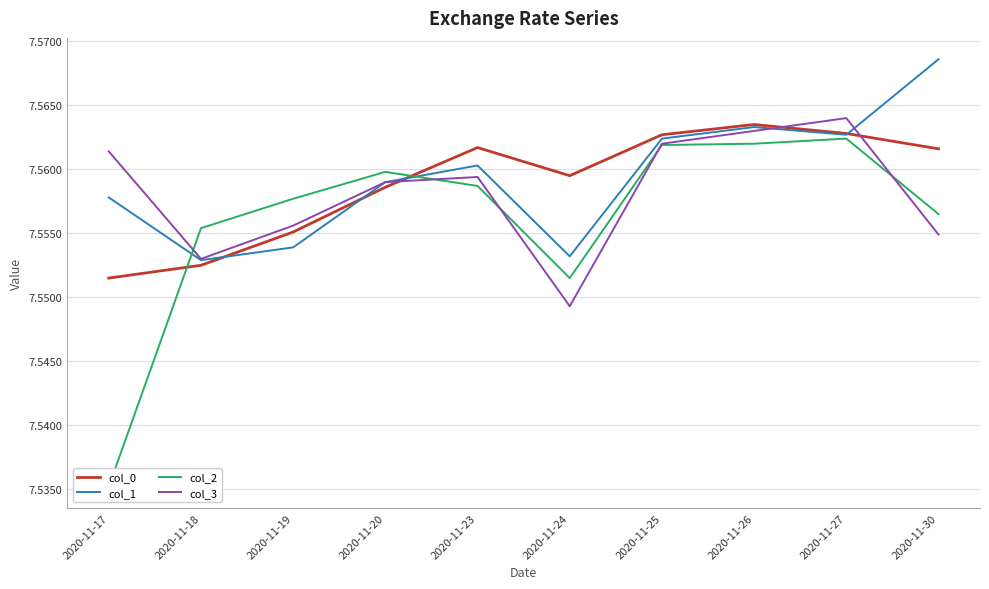

Rank the categories by col_0 value from highest to lowest.

2020-11-26, 2020-11-27, 2020-11-25, 2020-11-23, 2020-11-30, 2020-11-24, 2020-11-20, 2020-11-19, 2020-11-18, 2020-11-17